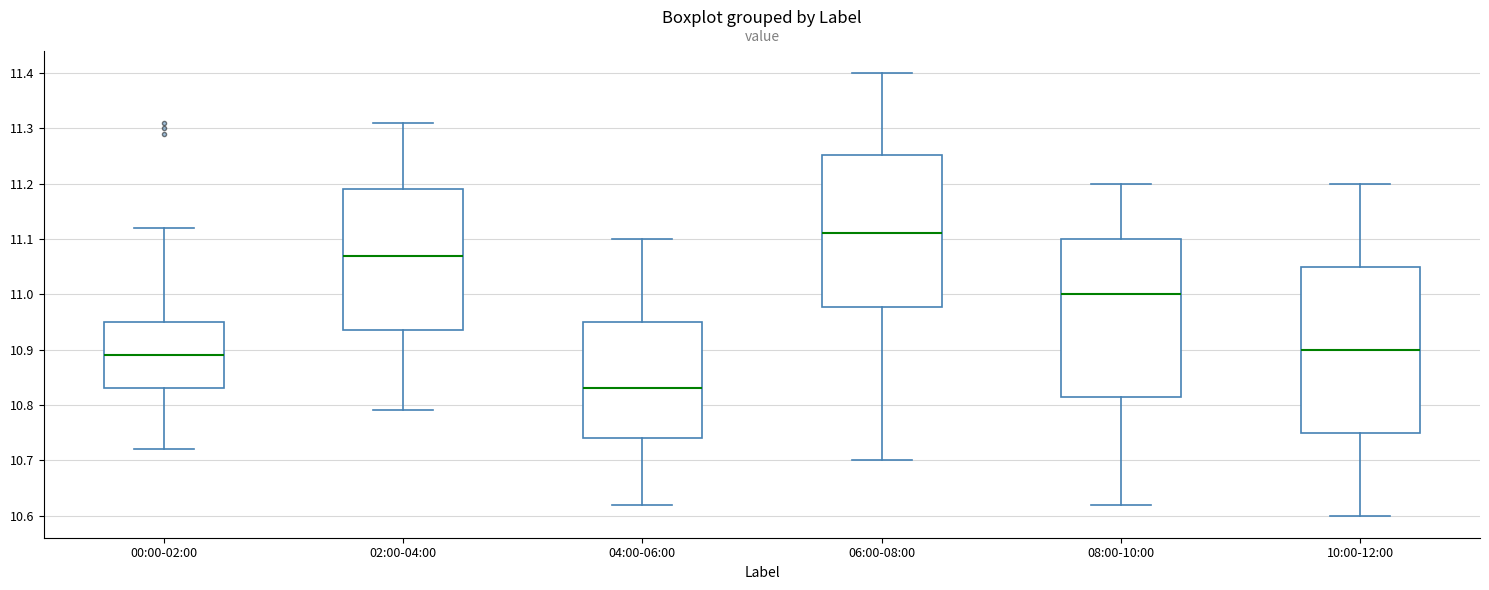

Which box is the tallest, from its lower edge to its upper edge?

10:00-12:00